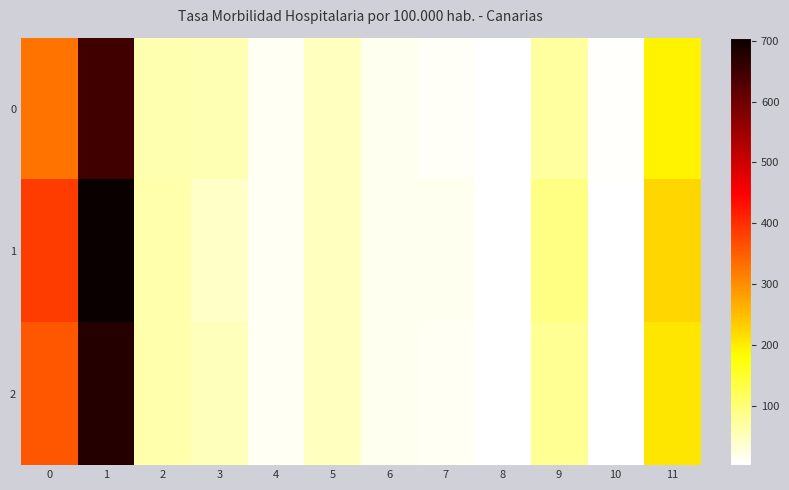

Reading left to right, extract all data points from this chart.

0: 0=329	1=646	2=58	3=56	4=12	5=48	6=16	7=11	8=4	9=69	10=6	11=193
1: 0=386	1=705	2=63	3=44	4=13	5=48	6=16	7=16	8=3	9=90	10=4	11=224
2: 0=357	1=675	2=61	3=50	4=13	5=48	6=16	7=13	8=3	9=79	10=5	11=208